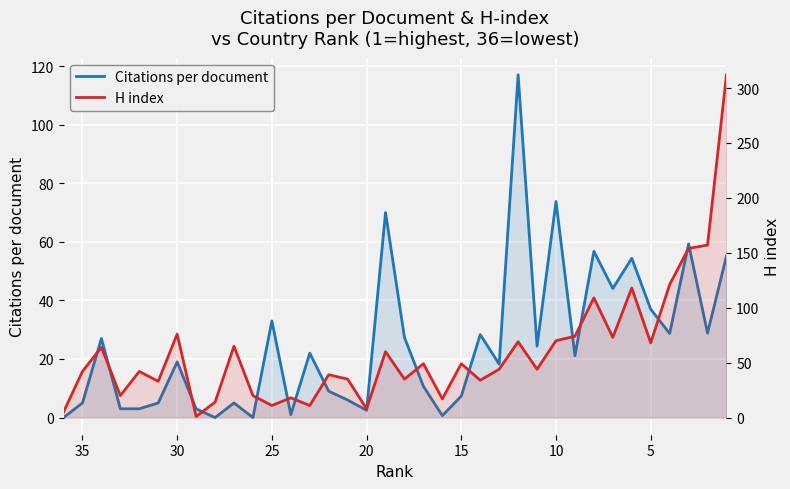

Reading right to left, transcribe all the data shown in this chart.

Citations per document: 55.1	28.8	59.3	28.7	37.0	54.4	44.1	56.8	21.1	73.8	24.4	117.0	18.2	28.3	7.3	0.7	10.7	27.3	70.0	2.5	6.0	9.0	22.0	1.0	33.0	0.0	5.0	0.0	3.0	19.0	5.0	3.0	3.0	27.0	5.0	0.0
H index: 312.0	157.0	154.0	121.0	68.0	118.0	73.0	109.0	74.0	70.0	44.0	69.0	44.0	34.0	49.0	17.0	49.0	35.0	60.0	8.0	35.0	39.0	11.0	18.0	11.0	20.0	65.0	14.0	1.0	76.0	33.0	42.0	20.0	64.0	42.0	5.0